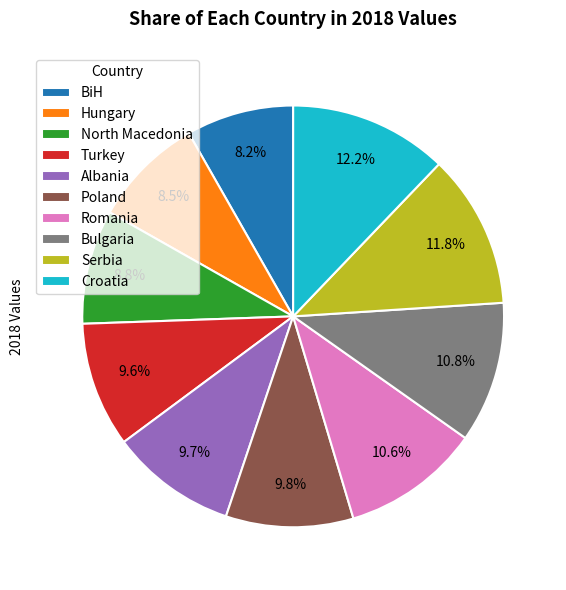

Approximately how many times larger is the value at Bulgaria compared to Albania?

1.1